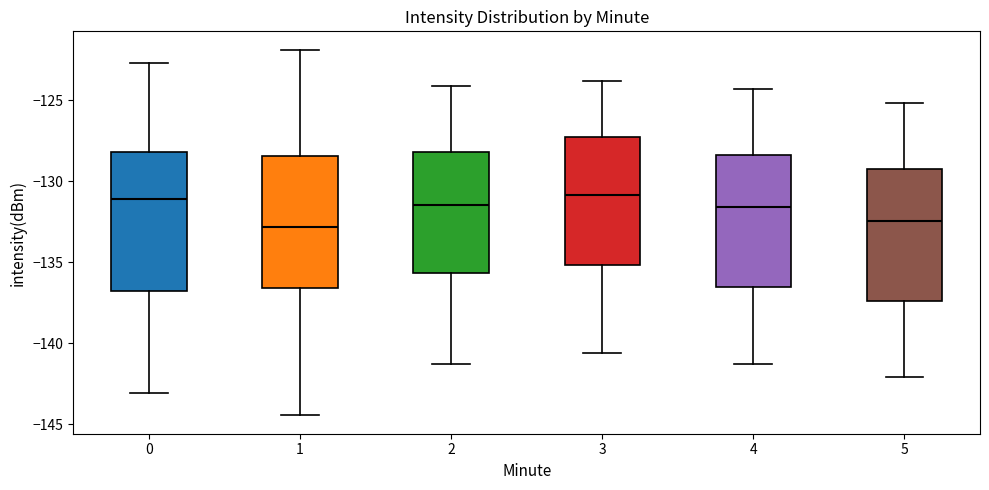

Reading left to right, transcribe this box plot: for each box, give where its median line is, the range the box spans, and where its two whiskers end, as read against the y-axis. The values are not printed on the chart, so give them approximately, as read against the axis.

0: median -131.0, box -137.0 to -128.0, whiskers -143.0 to -122.5
1: median -133.0, box -136.5 to -128.5, whiskers -144.5 to -122.0
2: median -131.5, box -135.5 to -128.0, whiskers -141.5 to -124.0
3: median -131.0, box -135.0 to -127.0, whiskers -140.5 to -124.0
4: median -131.5, box -136.5 to -128.5, whiskers -141.5 to -124.5
5: median -132.5, box -137.5 to -129.0, whiskers -142.0 to -125.0